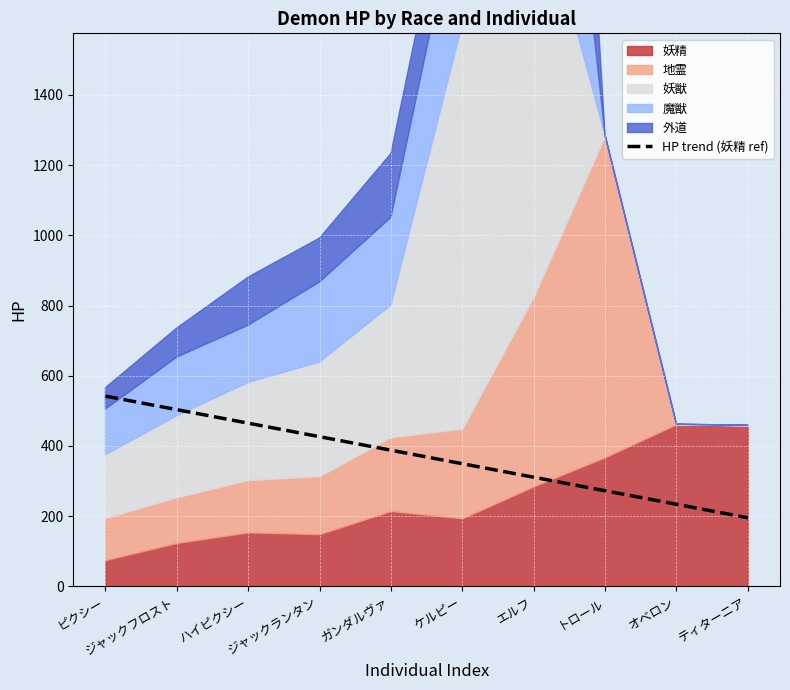

What is the difference between the second highest and second lowest values?

269.5